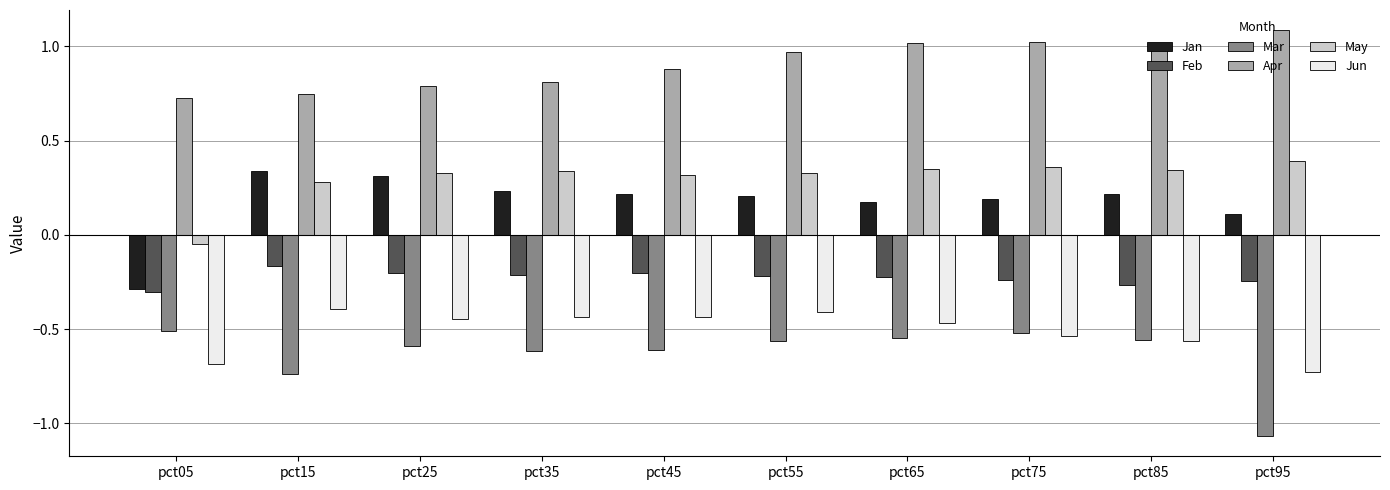

What are all the series names shown in the legend?

Jan, Feb, Mar, Apr, May, Jun